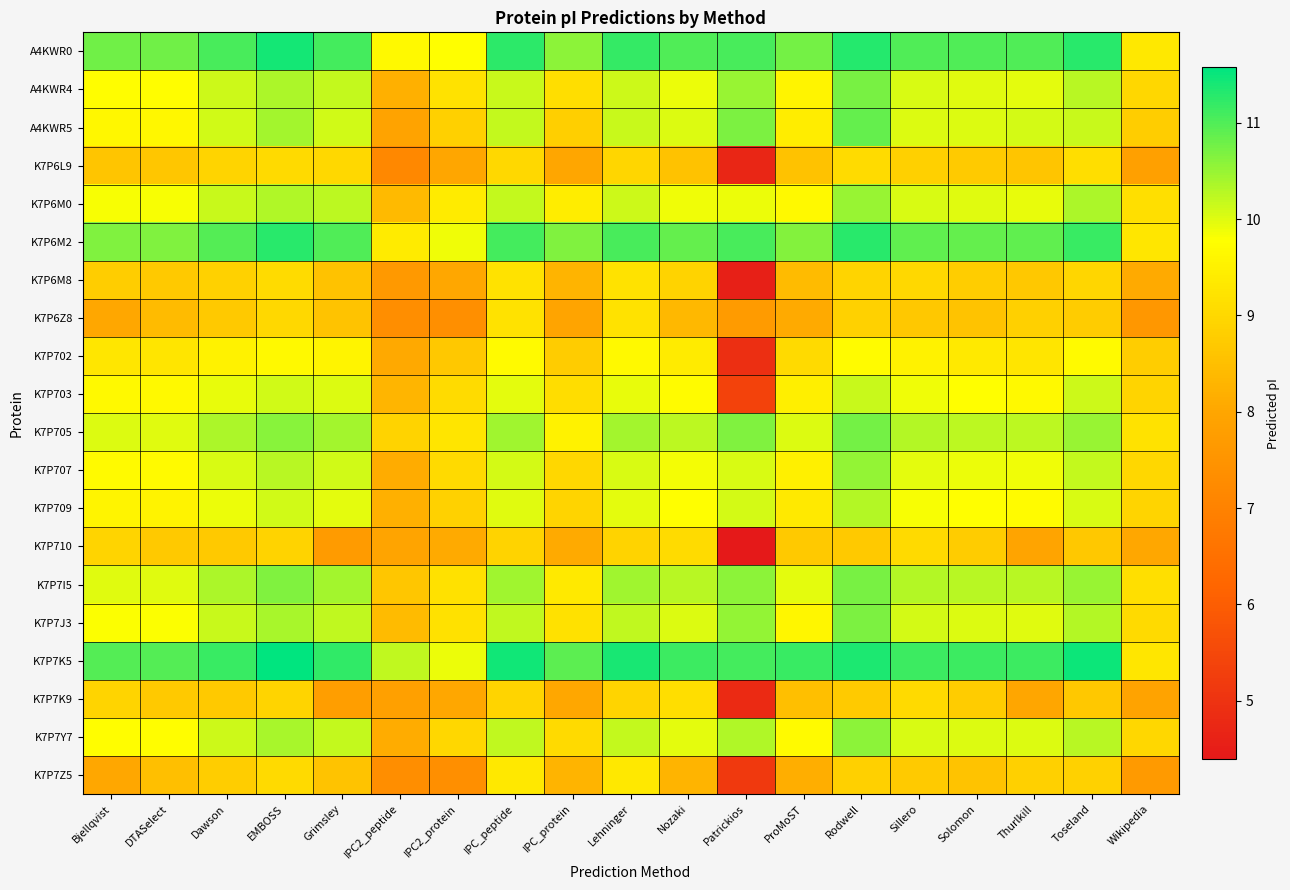

Rank the series by their maximum value, from lowest to highest.

K7P710, K7P6L9, K7P7K9, K7P6Z8, K7P6M8, K7P7Z5, K7P702, K7P703, K7P709, K7P6M0, K7P707, K7P7Y7, K7P7J3, A4KWR4, K7P7I5, K7P705, A4KWR5, K7P6M2, A4KWR0, K7P7K5